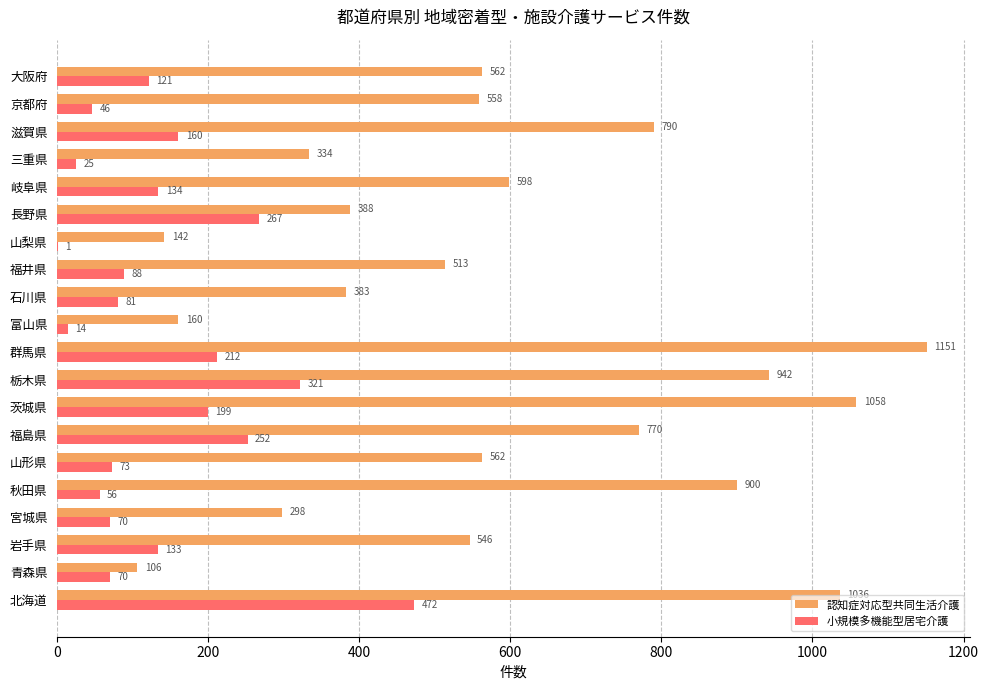

Which category has the highest value in the 認知症対応型共同生活介護 series?

群馬県